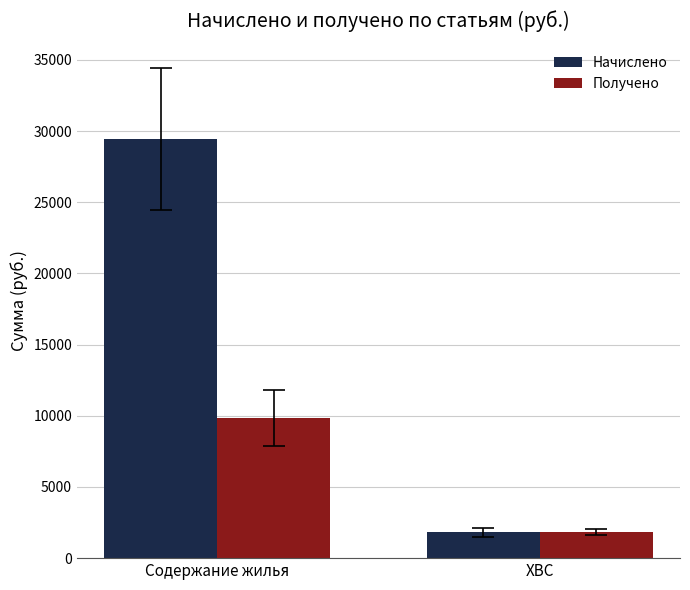

How many bars are there in total?

4